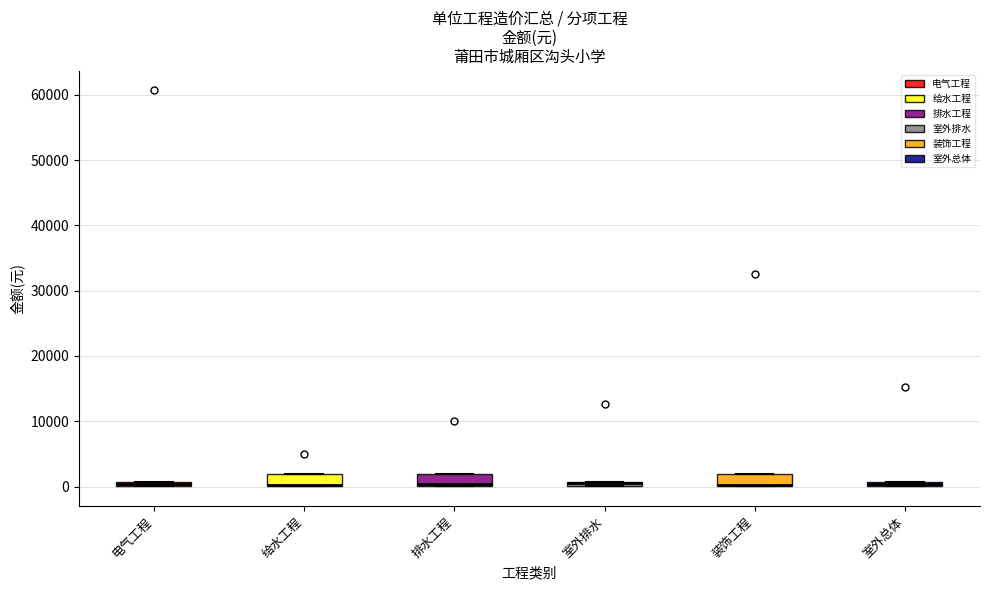

Where is the lower edge of the box for 电气工程 on the y-axis? The values are not printed on the chart, so give them approximately, as read against the axis.

0